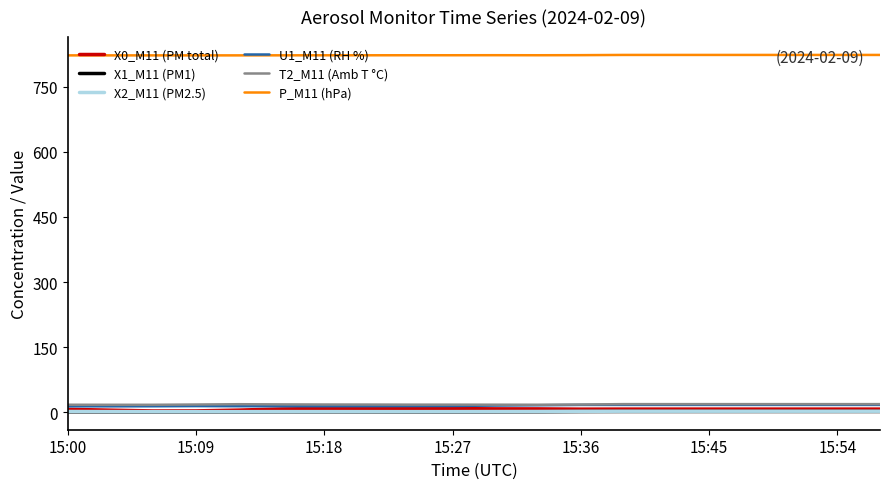

True or false: T2_M11 (Amb T °C) and X2_M11 (PM2.5) cross at least once.

False